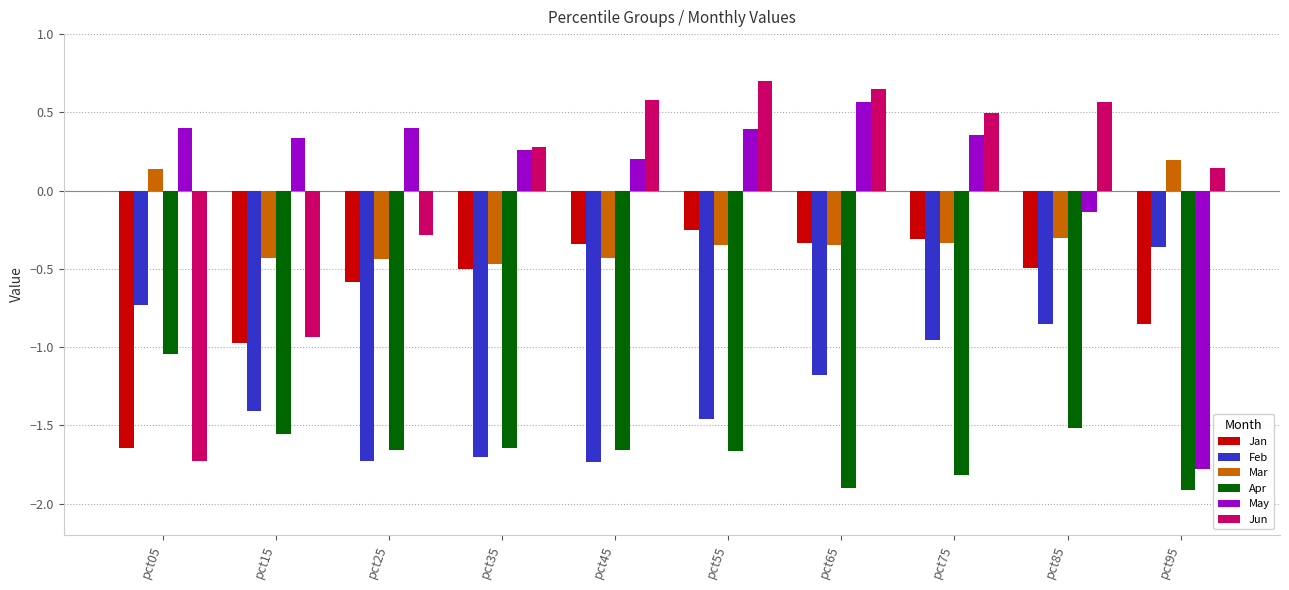

What is the total value across all series at pct55?

-2.6